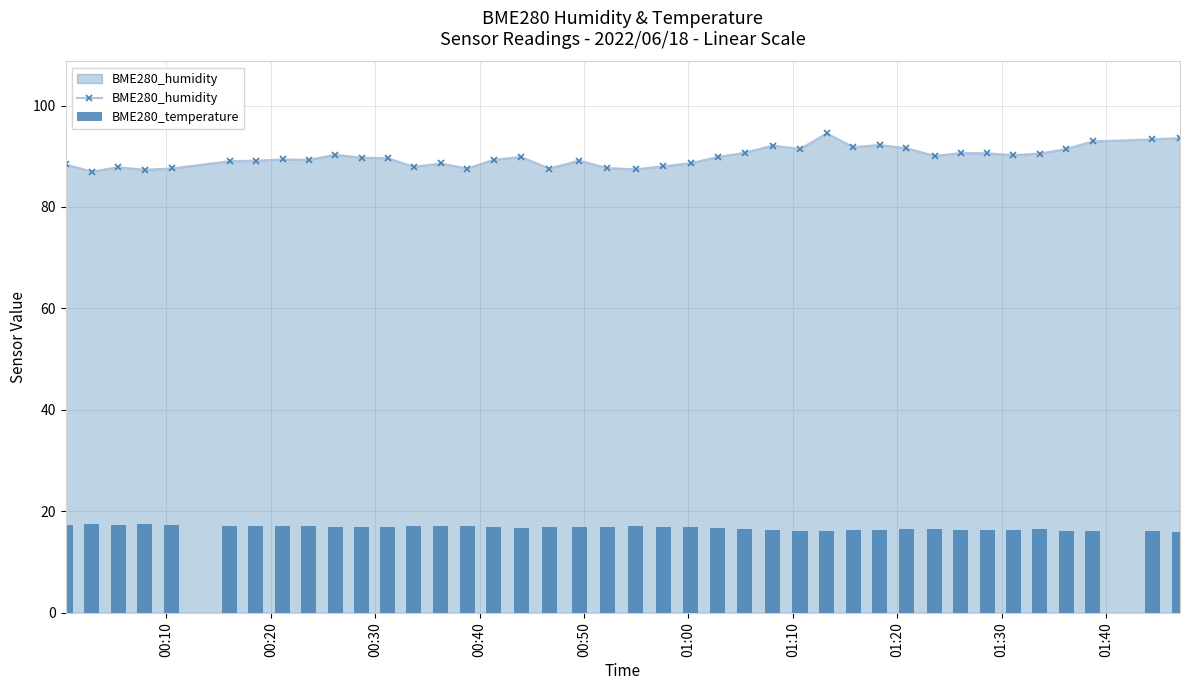

True or false: BME280_humidity has more than 1 interior local peaks.

True